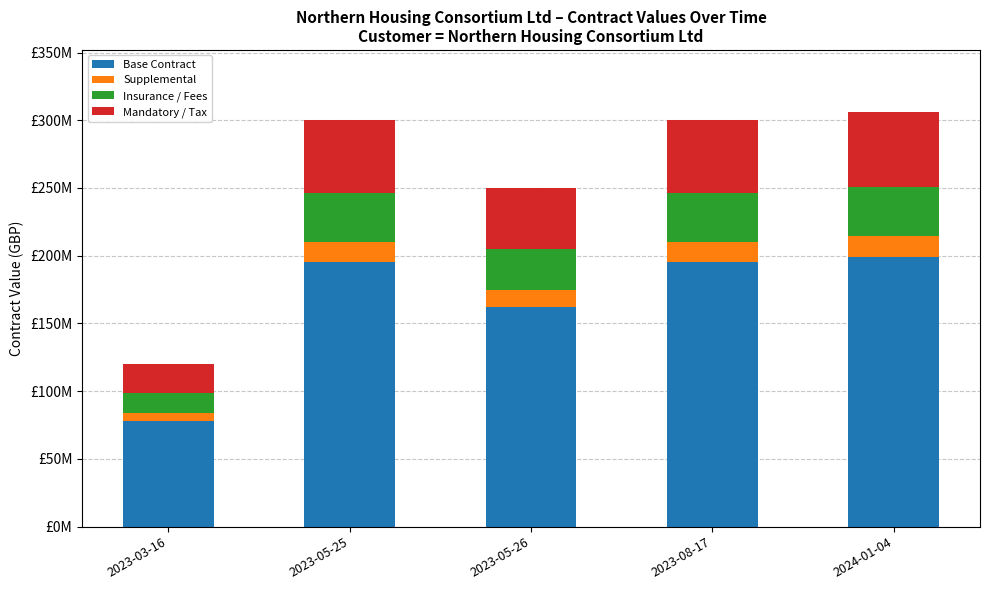

List the series in order of their peak value, highest first.

Base Contract, Mandatory / Tax, Insurance / Fees, Supplemental